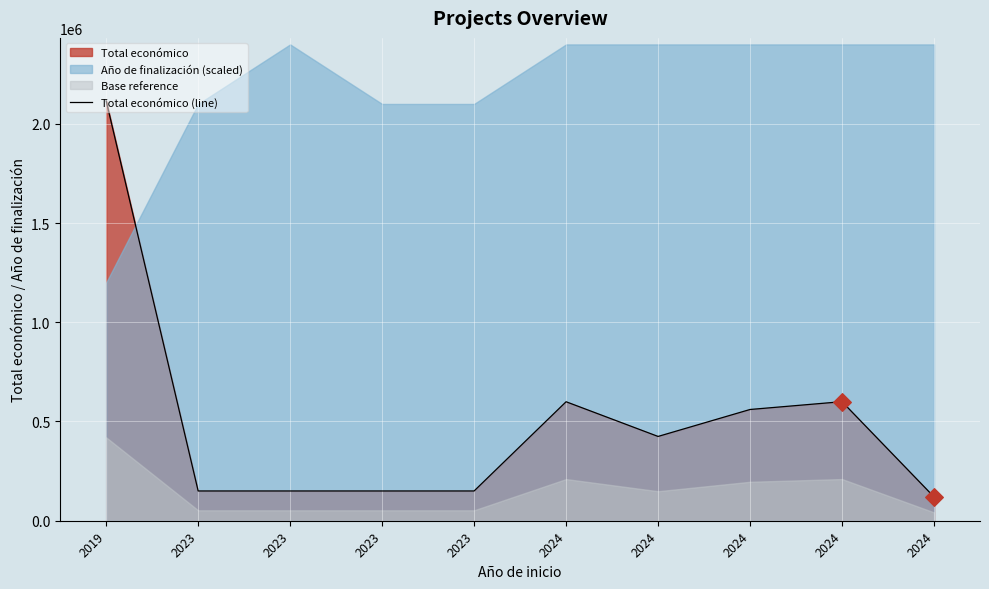

Which has a higher value, 2023 or 2023?

2023